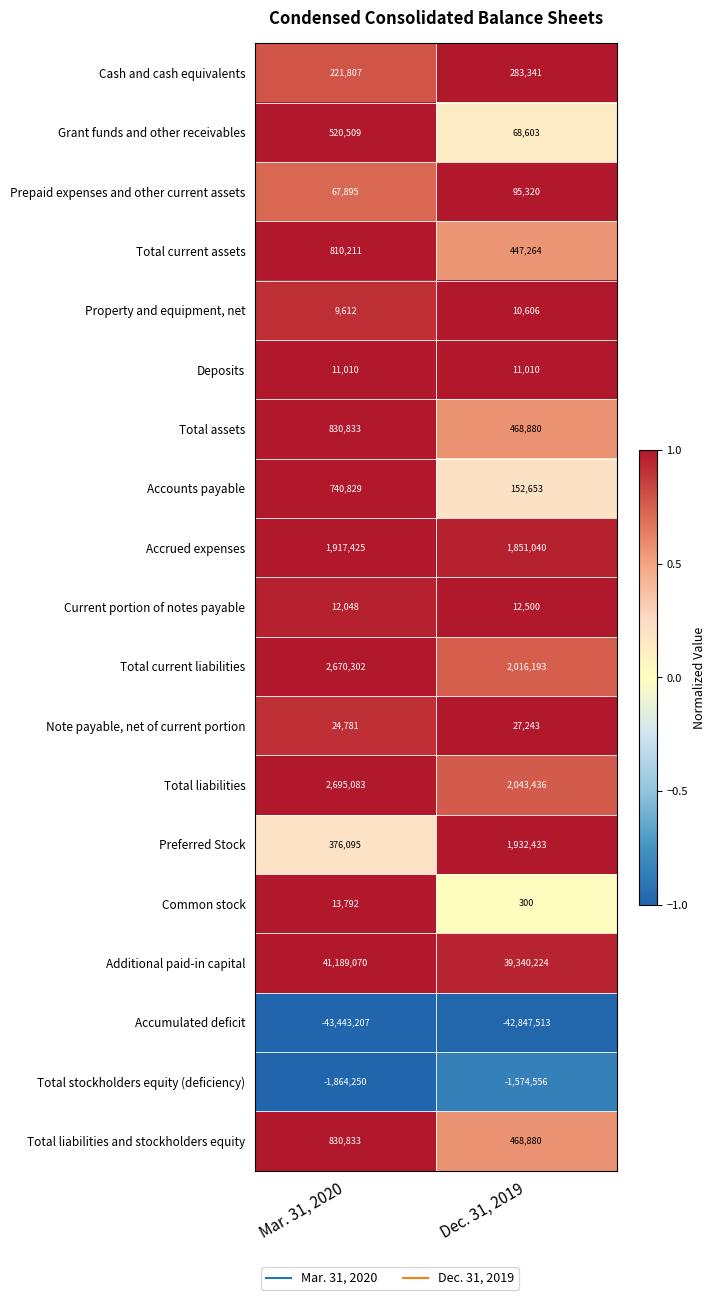

What is the difference between the highest and lowest values at Dec. 31, 2019?

82187737